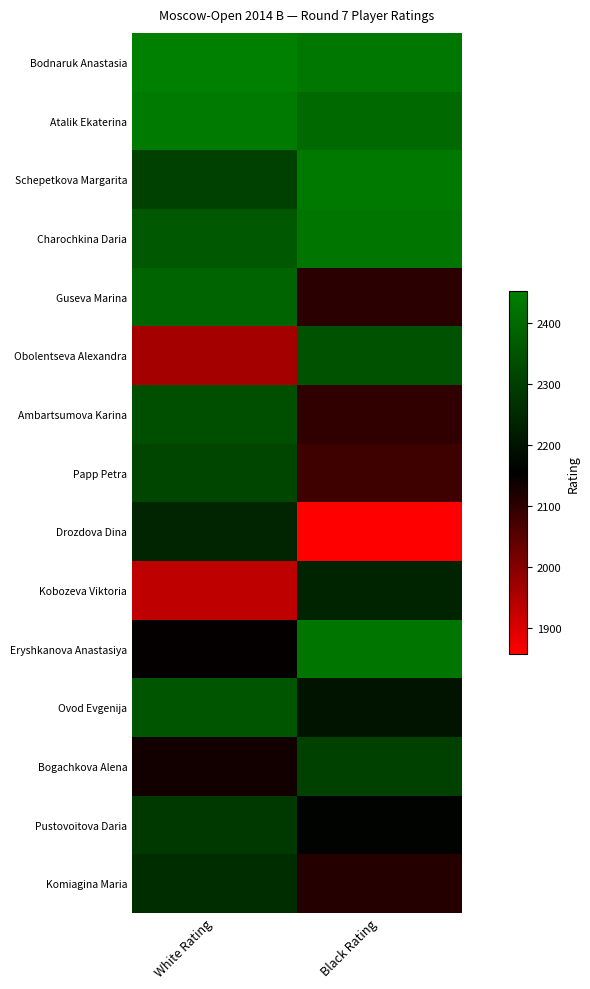

How many categories are shown in the chart?

2